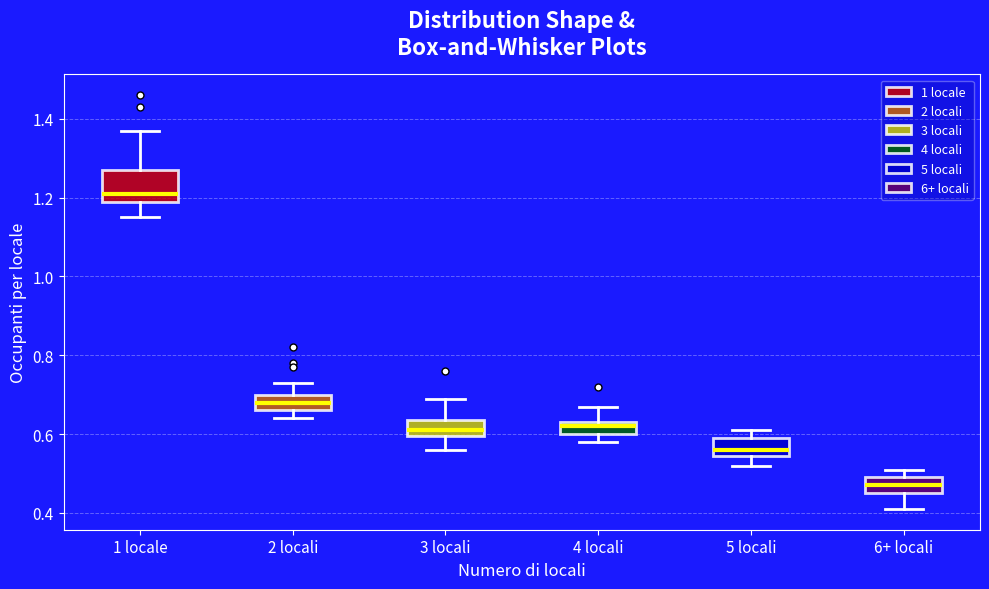

Which box is the tallest, from its lower edge to its upper edge?

1 locale